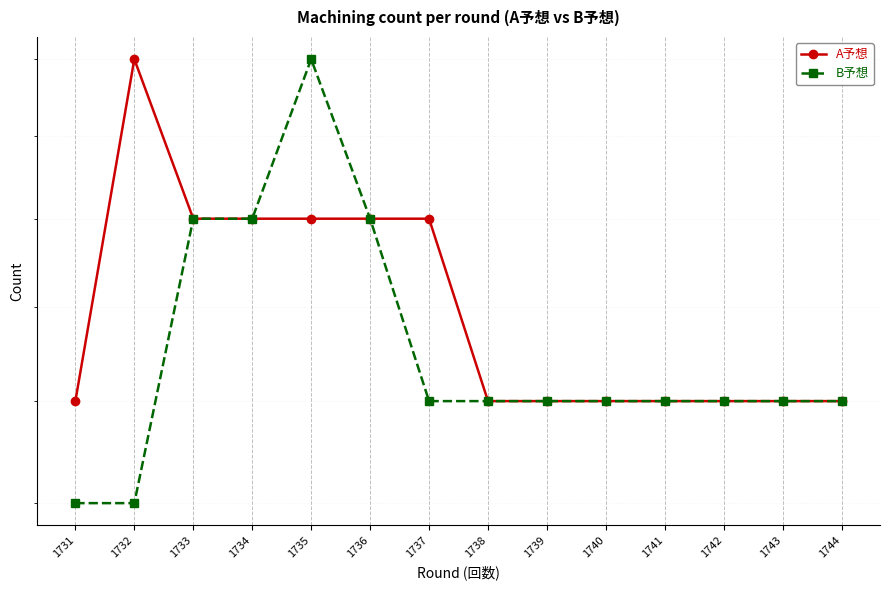

At how many categories does at least one series exceed 15?

2